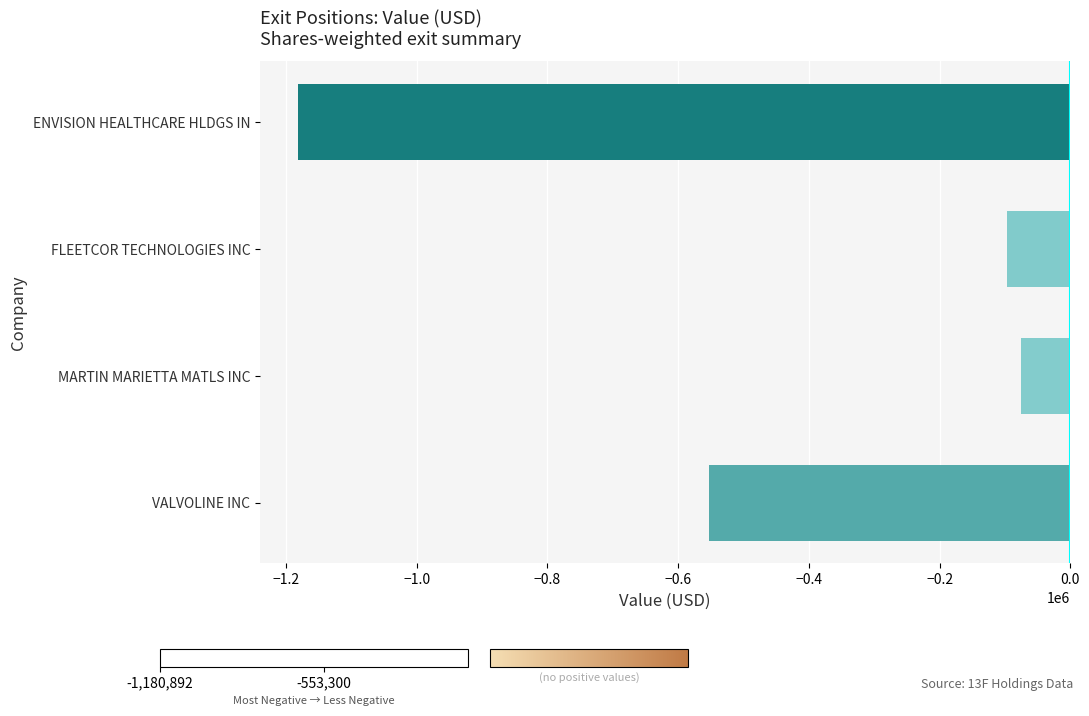

Reading bottom to top, what are all the values shown in this chart?

VALVOLINE INC=-553300	MARTIN MARIETTA MATLS INC=-74729	FLEETCOR TECHNOLOGIES INC=-97200	ENVISION HEALTHCARE HLDGS IN=-1180892